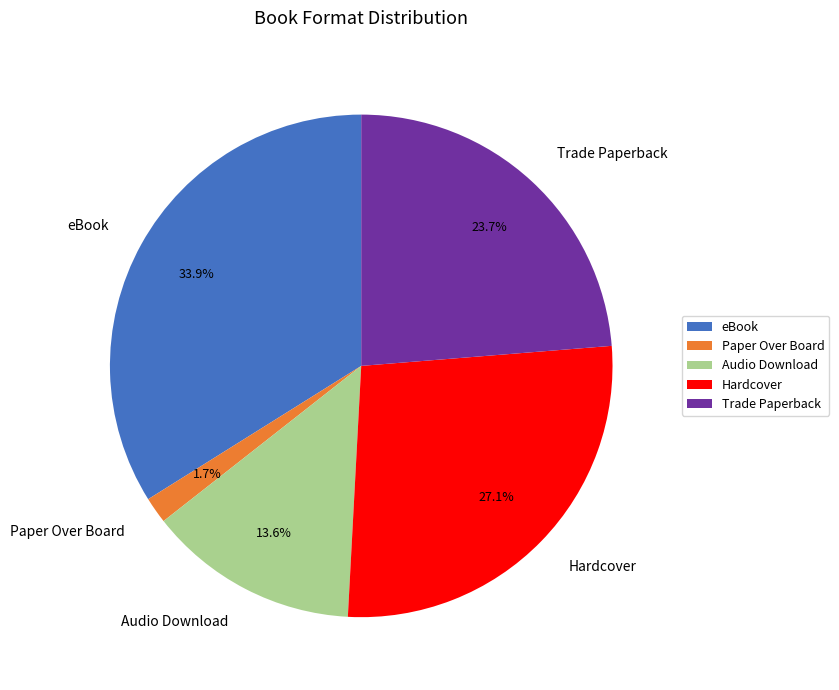

Is Audio Download the majority of the pie?

No